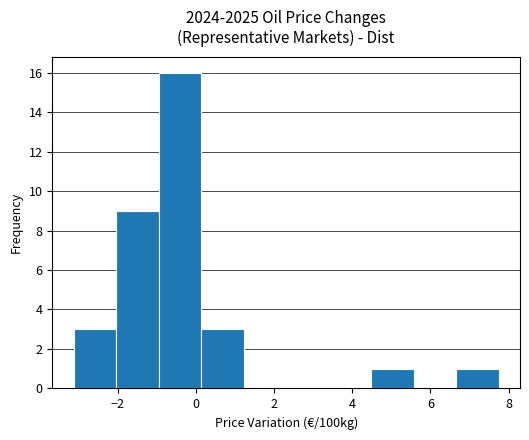

Reading left to right, list every bar in this chart as the range it spans on the x-axis followed by its height. Neither the bar edges nor the heights are printed on the chart, so give them approximately, as read against the axes.

-3.2 to -2.0: 3
-2.0 to -1.0: 9
-1.0 to 0.2: 16
0.2 to 1.2: 3
1.2 to 2.4: 0
2.4 to 3.4: 0
3.4 to 4.4: 0
4.4 to 5.6: 1
5.6 to 6.6: 0
6.6 to 7.8: 1